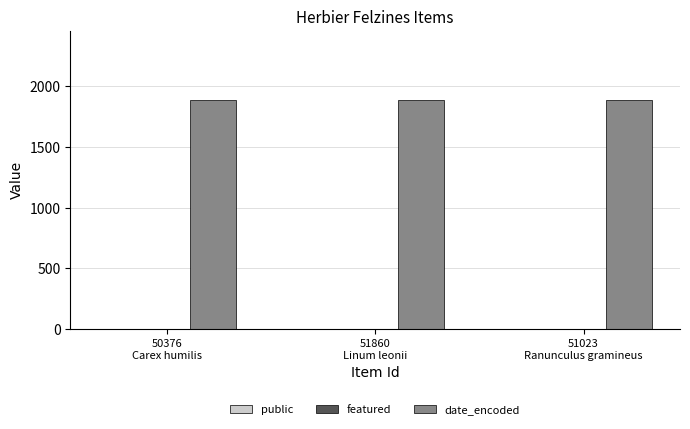

Which series has the largest total across all categories?

date_encoded